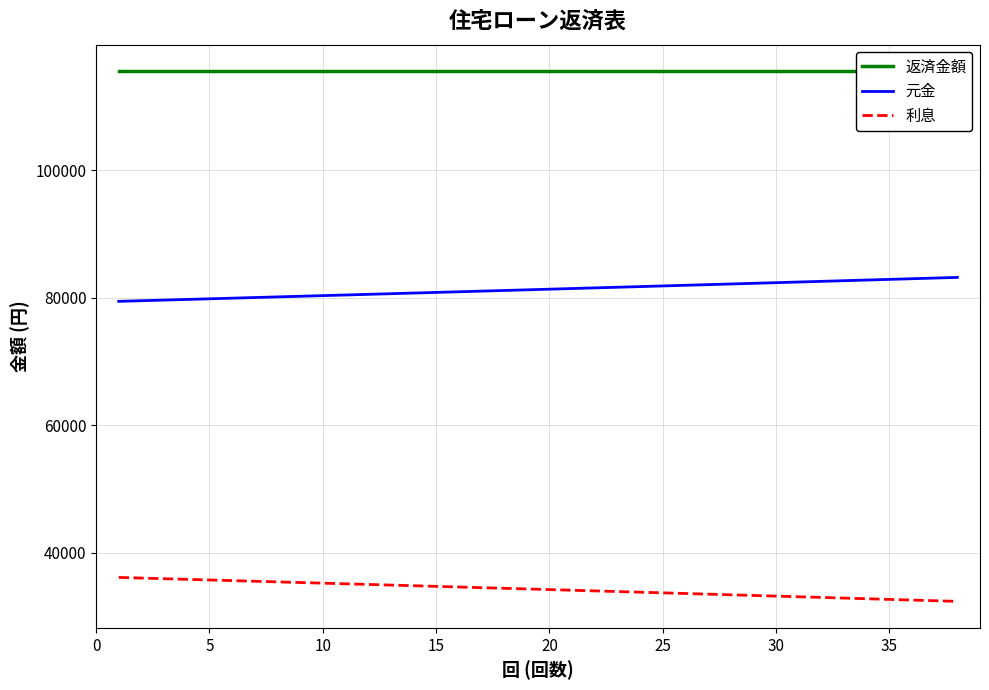

Which series has the largest total across all categories?

返済金額